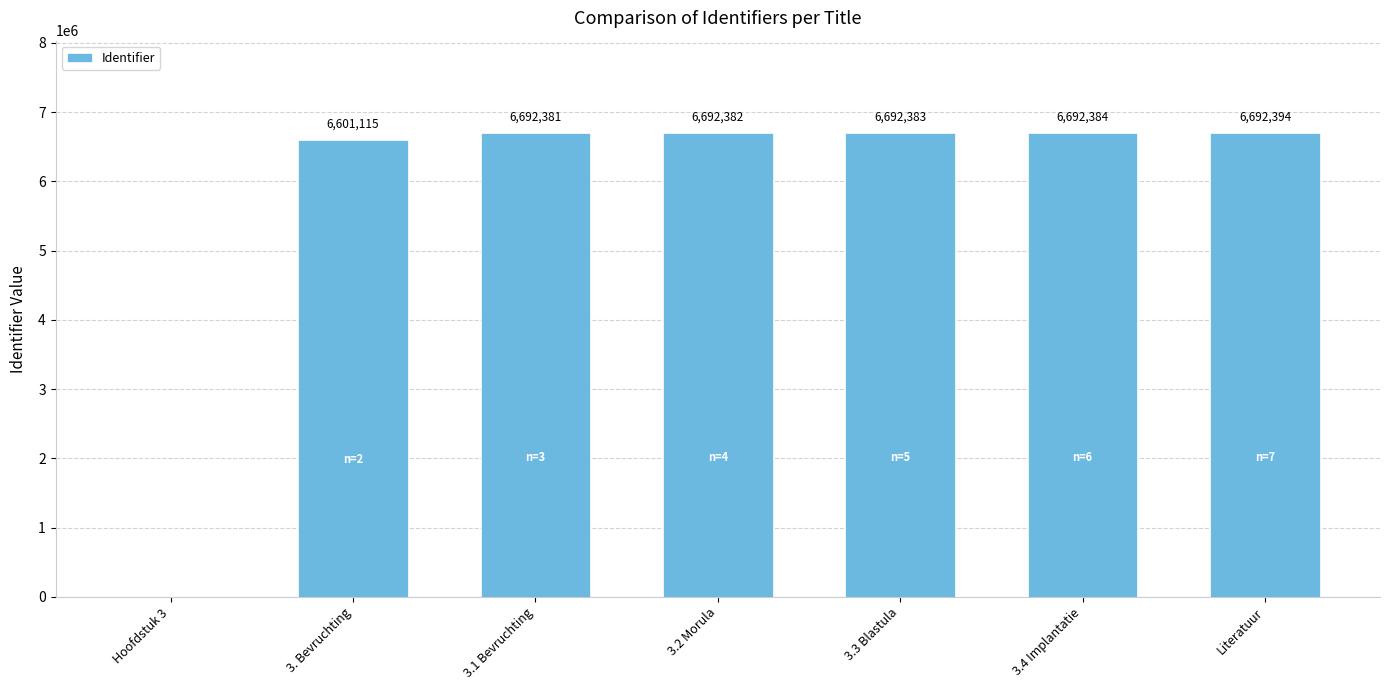

What is the change in value from 3. Bevruchting to 3.2 Morula?

+91267